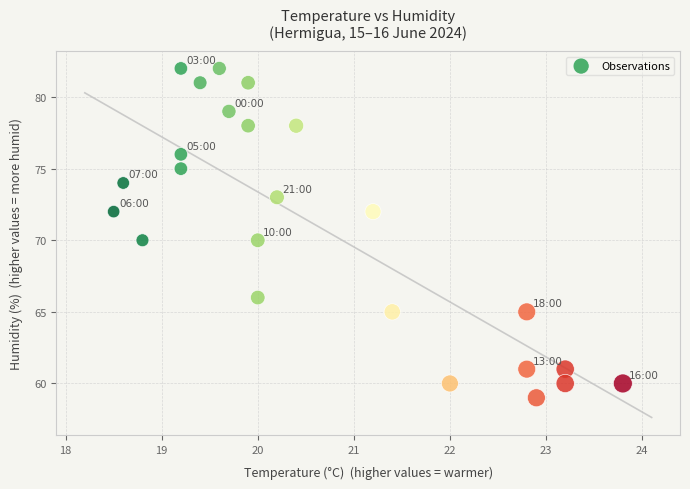

What is the range of Y values (max minus min)?

23